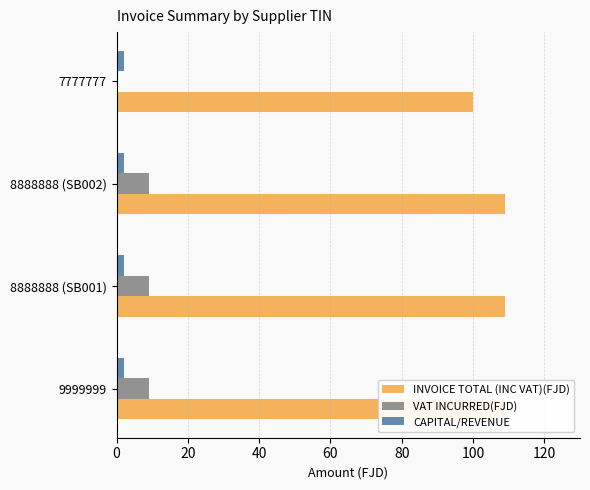

Are the bars grouped side by side (vs. stacked)?

Yes